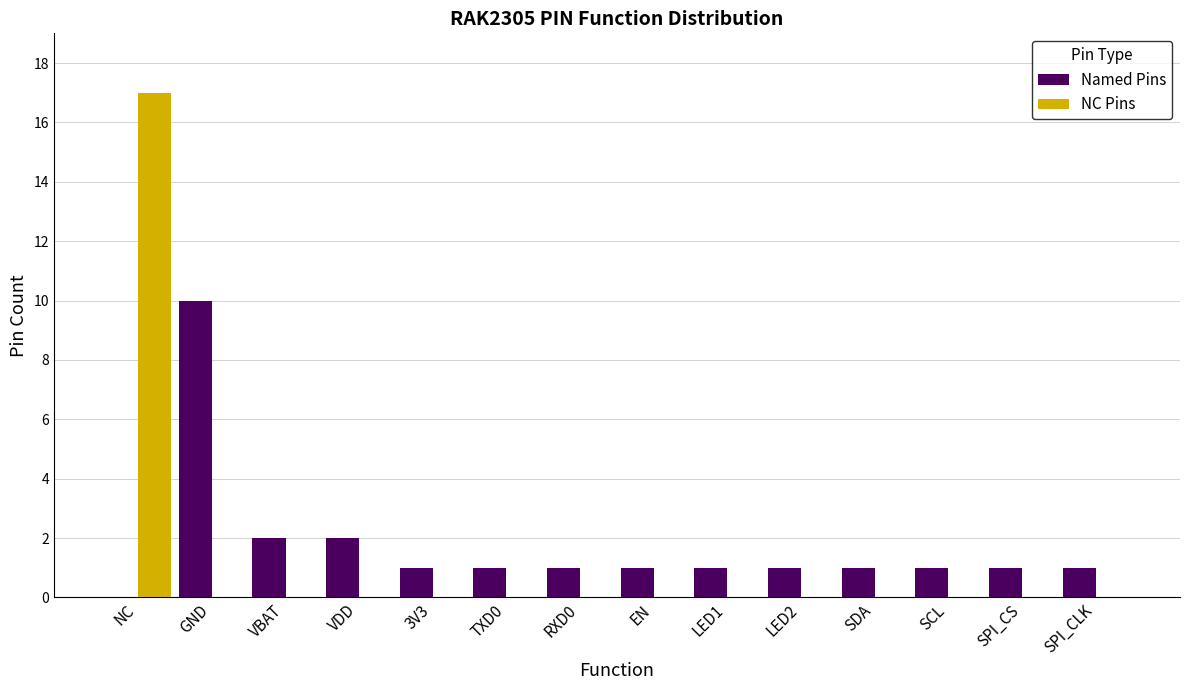

True or false: Named Pins has a value of 1 at VBAT.

False